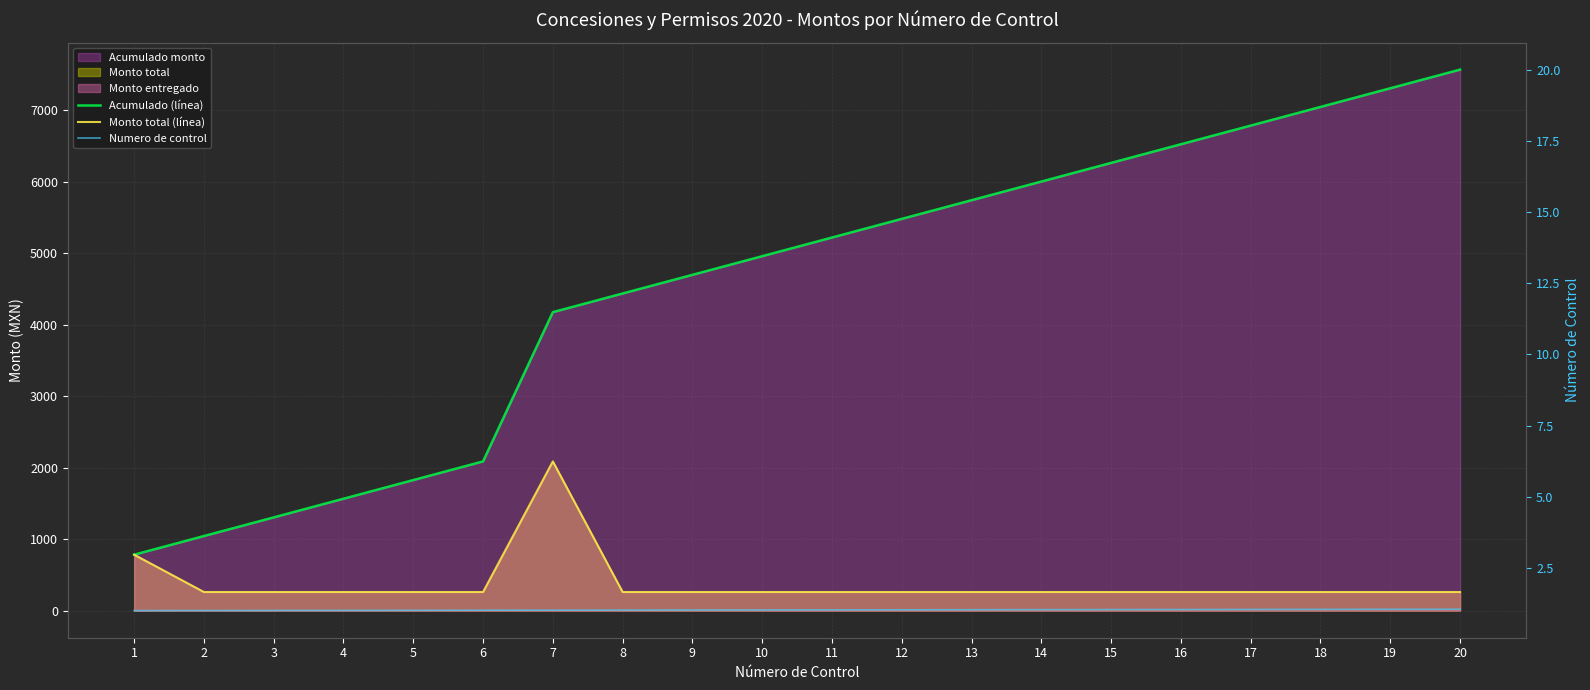

What value does the Monto total (línea) series have at 10?

261